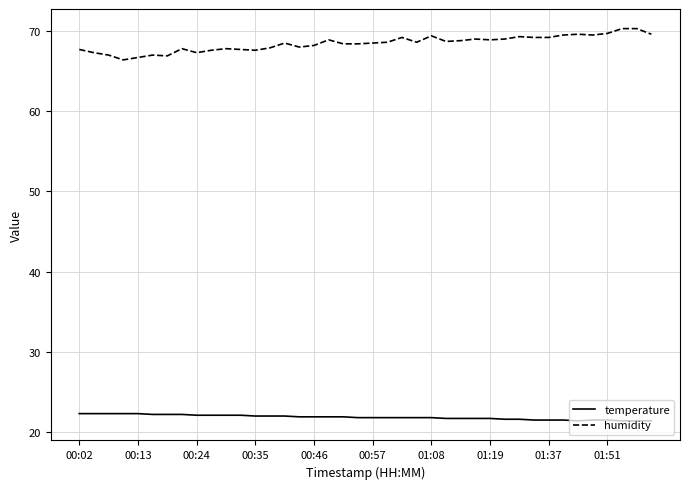

Which series has the largest total across all categories?

humidity